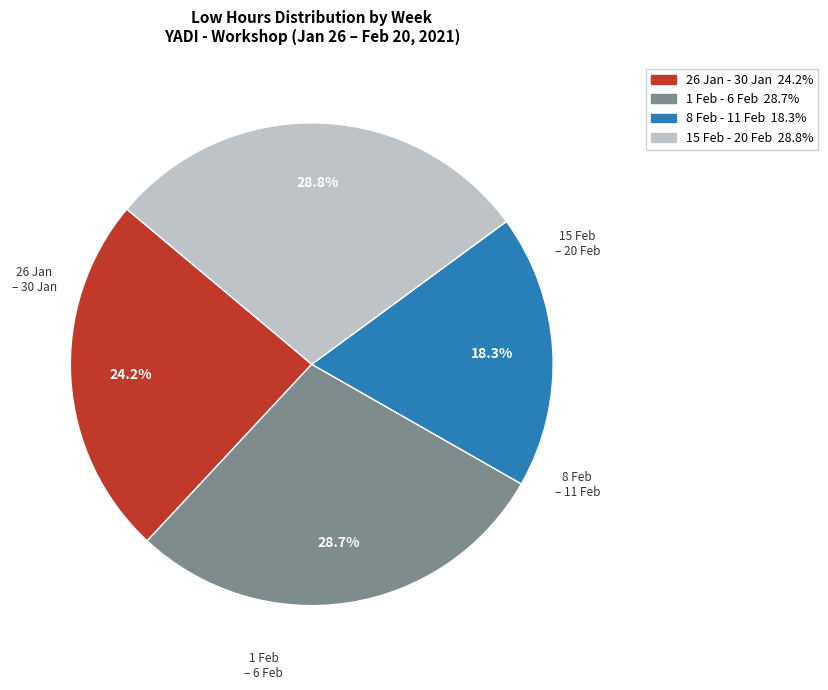

Is there a majority slice in this chart?

No